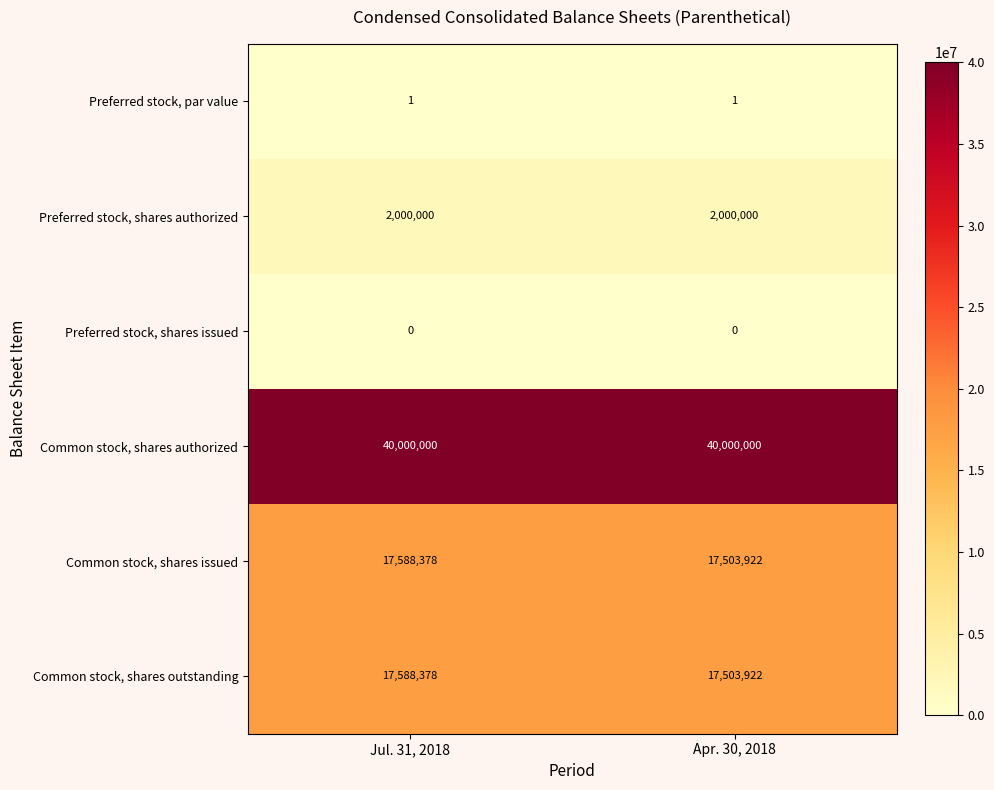

What is the total value across all series at Apr. 30, 2018?

77007845